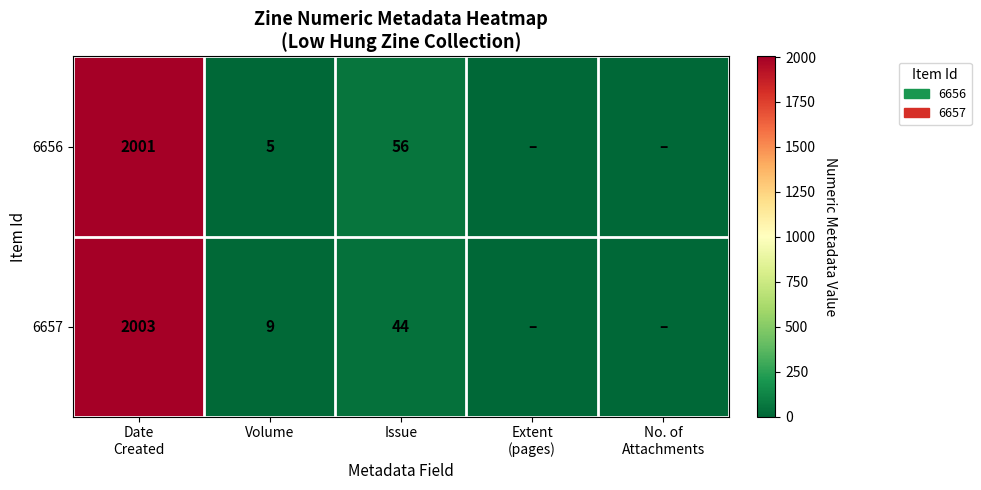

At Volume, list the series in order from smallest to largest.

6656, 6657